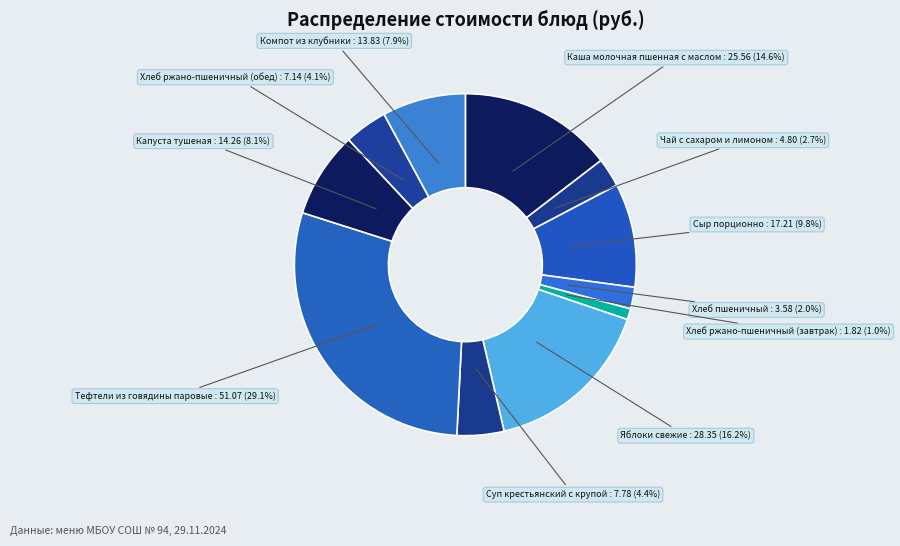

Count the number of slices in the pie.

11